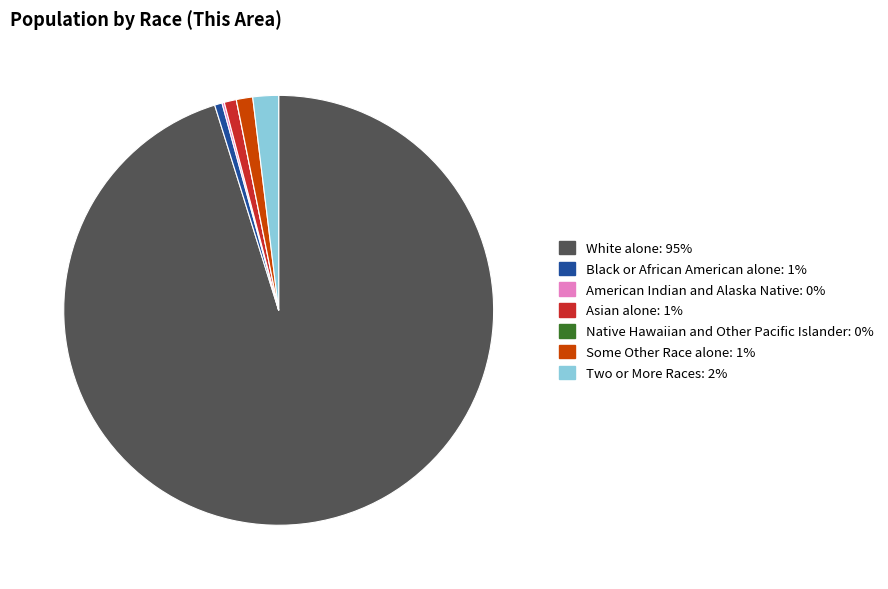

Which slice is the largest?

White alone